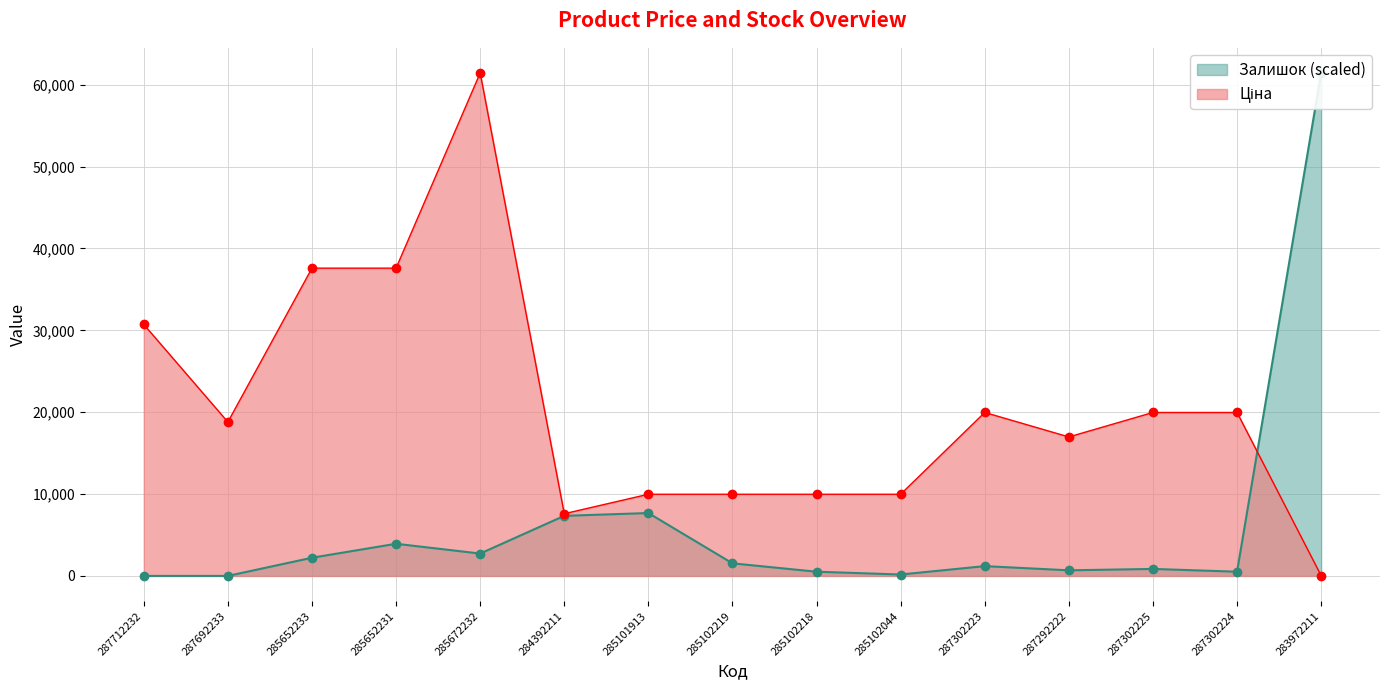

Reading left to right, list all the values displayed in this chart.

Ціна: 30717.1	18796.8	37593.6	37593.6	61434.3	7596.5	9975.0	9975.0	9975.0	9975.0	19964.2	16976.3	19964.2	19964.2	32.0
Залишок: 0.0	0.0	2218.5	3925.0	2730.4	7338.0	7679.3	1535.9	512.0	170.7	1194.6	682.6	853.3	512.0	61434.3